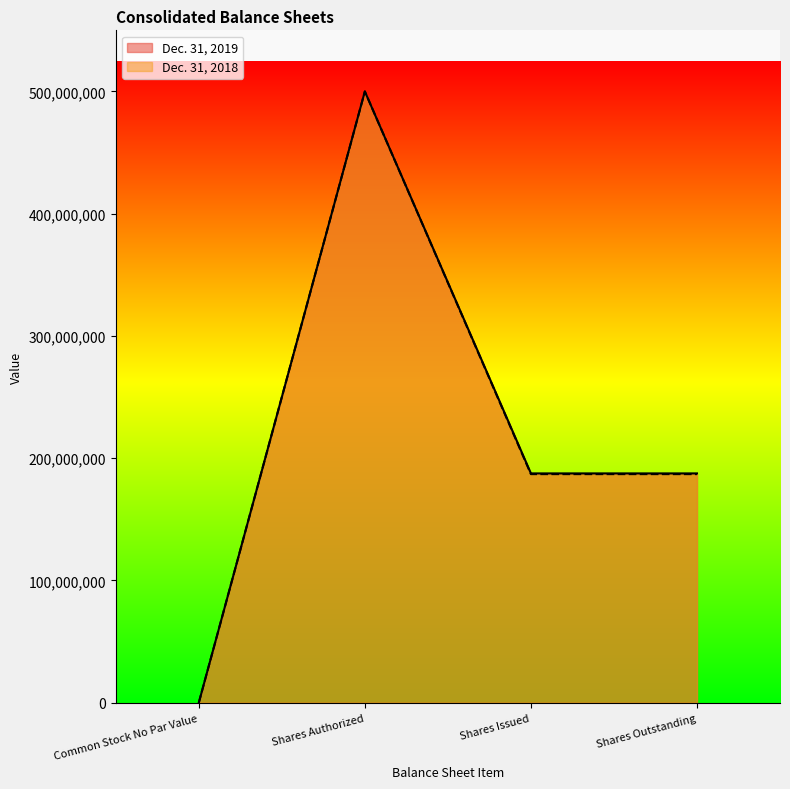

Is it true that Dec. 31, 2019 equals -307572201 at Common Stock No Par Value?

False